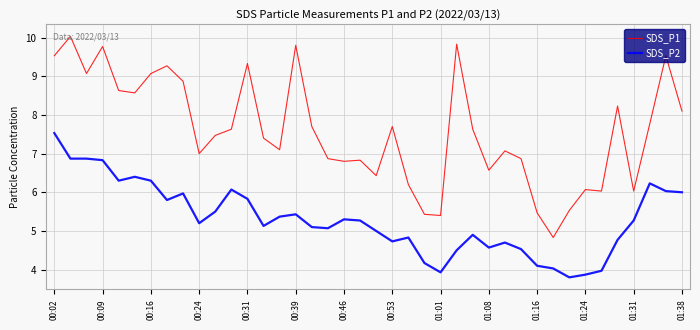

Reading left to right, extract all data points from this chart.

SDS_P1: 9.5	10.0	9.1	9.8	8.6	8.6	9.1	9.3	8.9	7.0	7.5	7.6	9.3	7.4	7.1	9.8	7.7	6.9	6.8	6.8	6.4	7.7	6.2	5.4	5.4	9.8	7.6	6.6	7.1	6.9	5.5	4.8	5.5	6.1	6.0	8.2	6.0	7.8	9.5	8.1
SDS_P2: 7.5	6.9	6.9	6.8	6.3	6.4	6.3	5.8	6.0	5.2	5.5	6.1	5.8	5.1	5.4	5.4	5.1	5.1	5.3	5.3	5.0	4.7	4.8	4.2	3.9	4.5	4.9	4.6	4.7	4.5	4.1	4.0	3.8	3.9	4.0	4.8	5.3	6.2	6.0	6.0